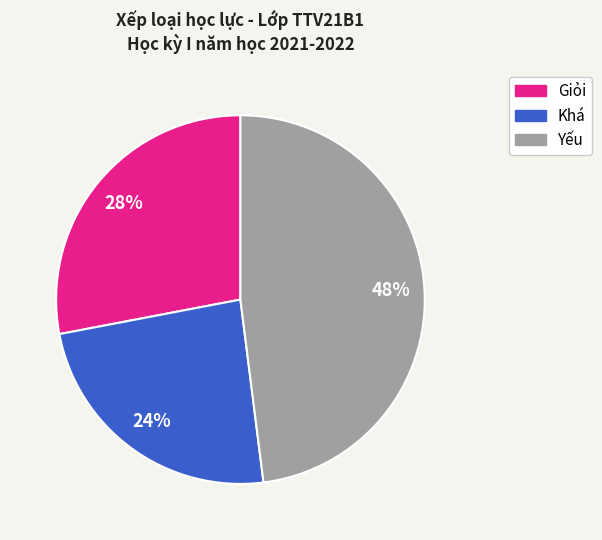

What is the smallest slice in the pie chart?

Khá